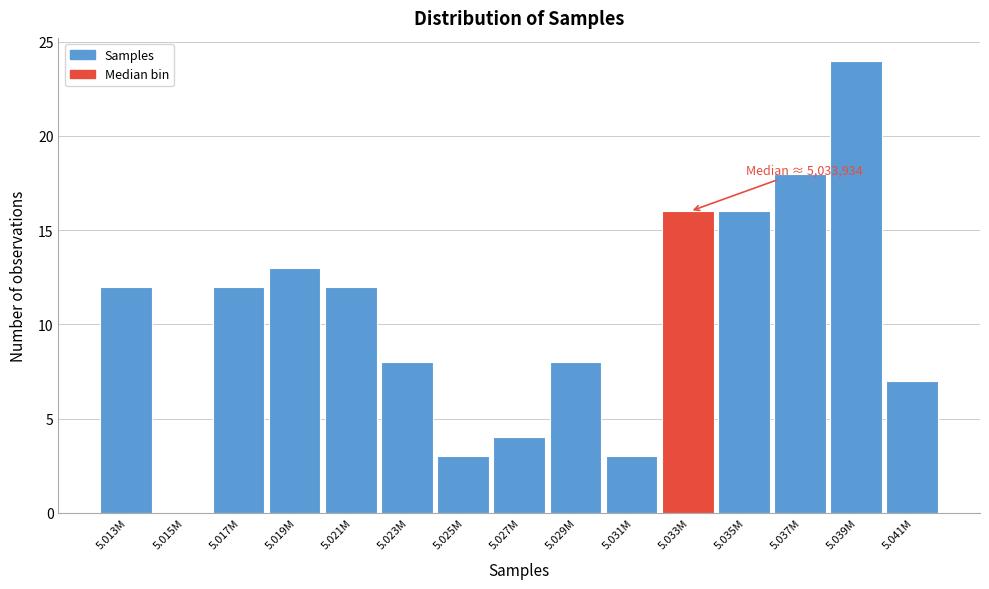

Reading left to right, what are all the values shown in this chart?

5.013M=12	5.015M=0	5.017M=12	5.019M=13	5.021M=12	5.023M=8	5.025M=3	5.027M=4	5.029M=8	5.031M=3	5.033M=16	5.035M=16	5.037M=18	5.039M=24	5.041M=7